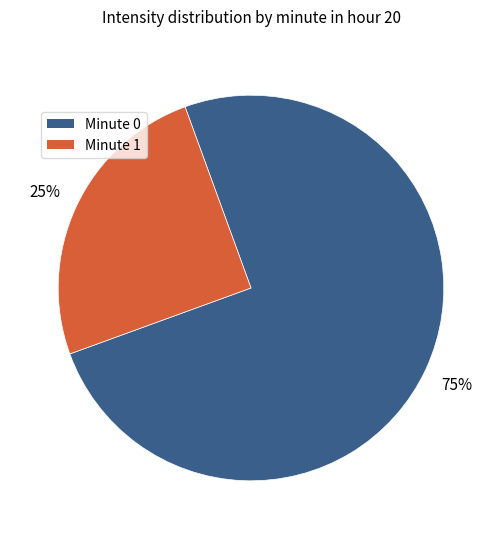

Does any single category account for the majority?

Yes